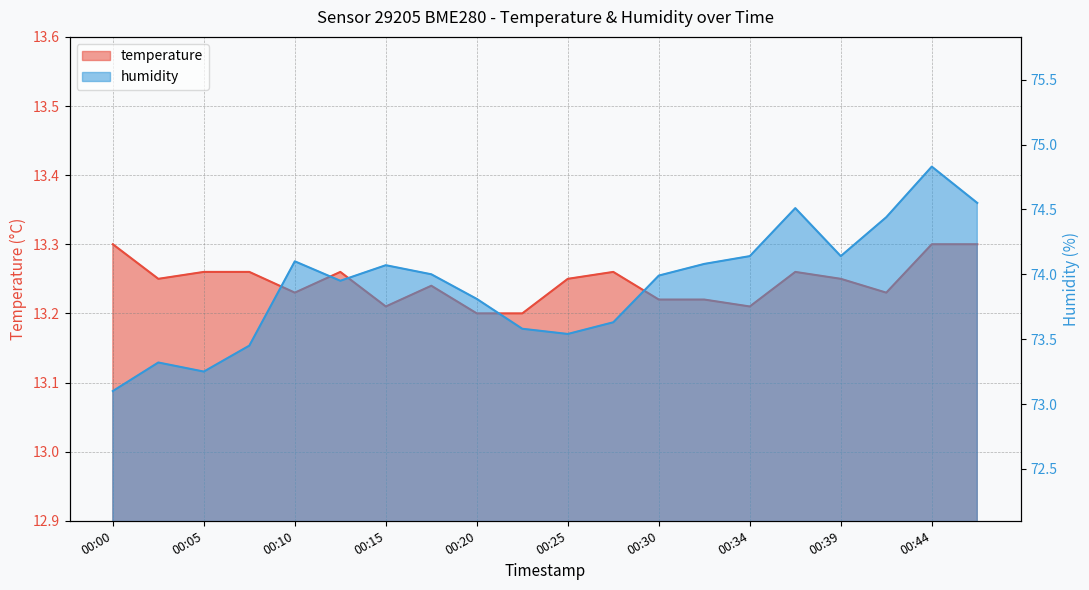

Reading left to right, what are all the values shown in this chart?

temperature: 00:00=13.3	00:03=13.2	00:05=13.3	00:08=13.3	00:10=13.2	00:13=13.3	00:15=13.2	00:18=13.2	00:20=13.2	00:22=13.2	00:25=13.2	00:27=13.3	00:30=13.2	00:32=13.2	00:34=13.2	00:37=13.3	00:39=13.2	00:42=13.2	00:44=13.3	00:47=13.3
humidity: 00:00=73.1	00:03=73.3	00:05=73.2	00:08=73.5	00:10=74.1	00:13=74.0	00:15=74.1	00:18=74.0	00:20=73.8	00:22=73.6	00:25=73.5	00:27=73.6	00:30=74.0	00:32=74.1	00:34=74.1	00:37=74.5	00:39=74.1	00:42=74.4	00:44=74.8	00:47=74.5